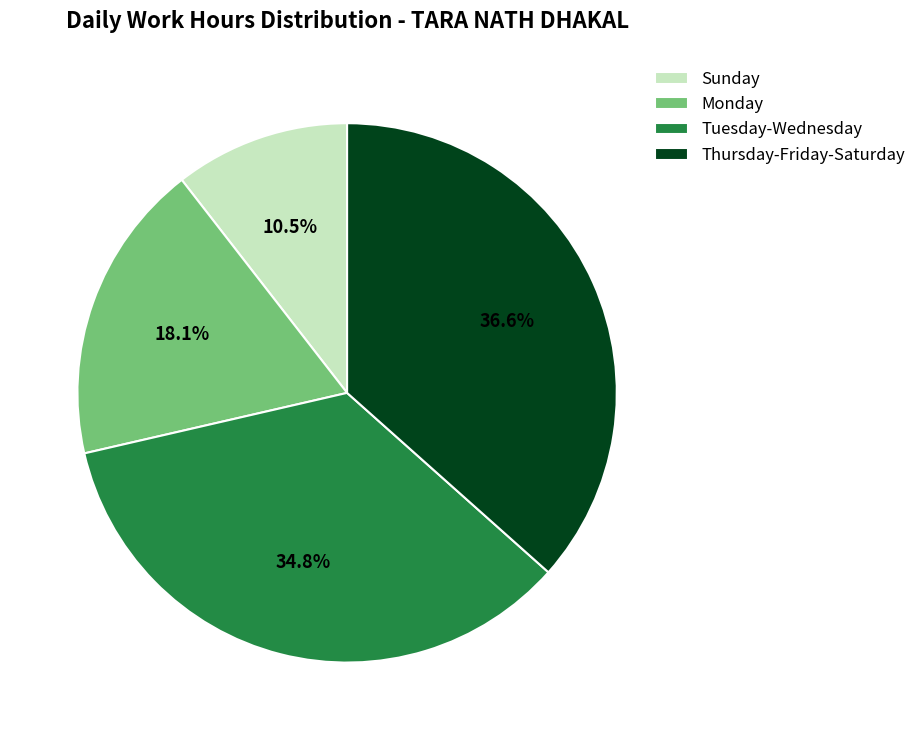

Does any single category account for the majority?

No